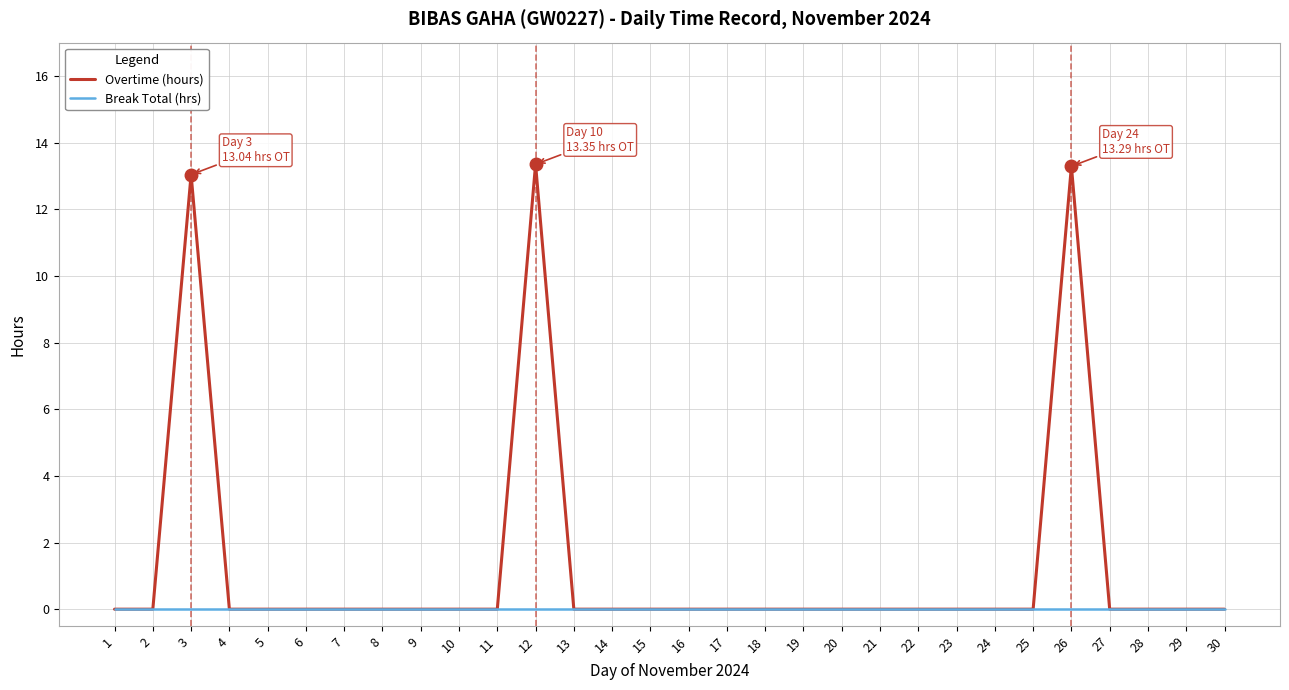

How many lines are shown in the chart?

2